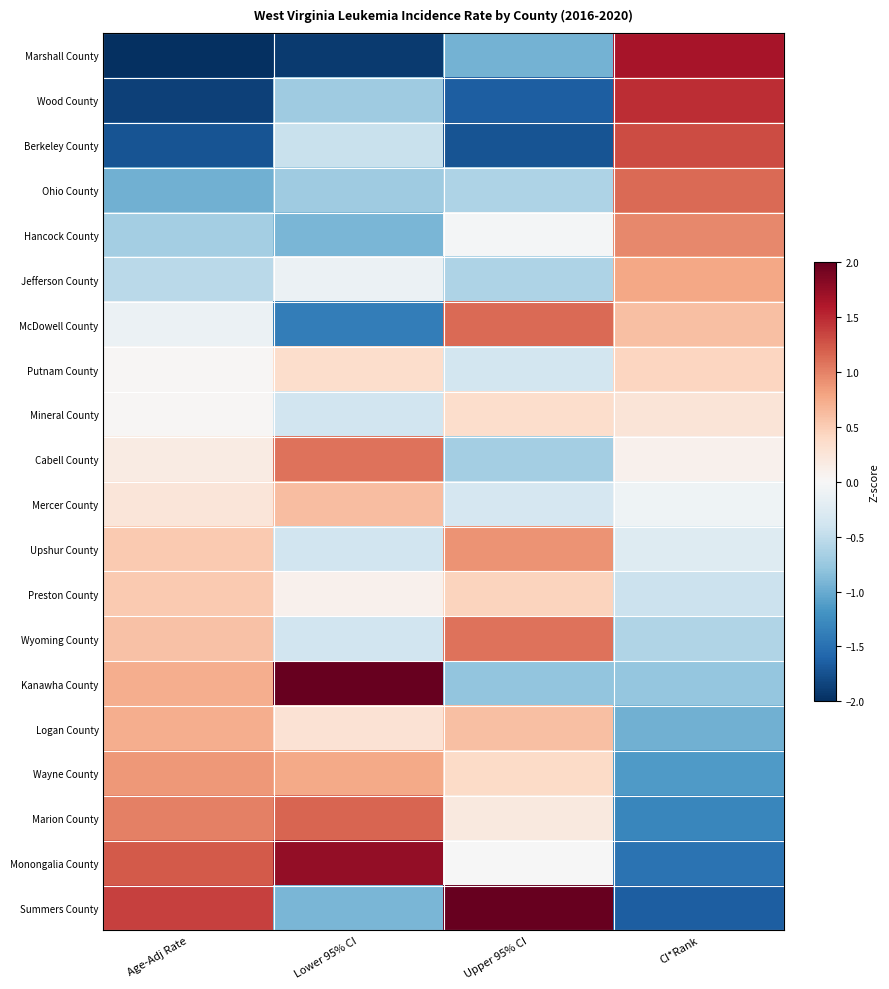

Reading left to right, transcribe all the data shown in this chart.

Marshall County: Age-Adj Rate=-2.2	Lower 95% CI=-1.9	Upper 95% CI=-0.9	CI*Rank=1.6
Wood County: Age-Adj Rate=-1.9	Lower 95% CI=-0.7	Upper 95% CI=-1.7	CI*Rank=1.5
Berkeley County: Age-Adj Rate=-1.7	Lower 95% CI=-0.4	Upper 95% CI=-1.7	CI*Rank=1.3
Ohio County: Age-Adj Rate=-1.0	Lower 95% CI=-0.7	Upper 95% CI=-0.6	CI*Rank=1.1
Hancock County: Age-Adj Rate=-0.7	Lower 95% CI=-0.9	Upper 95% CI=-0.0	CI*Rank=1.0
Jefferson County: Age-Adj Rate=-0.5	Lower 95% CI=-0.1	Upper 95% CI=-0.6	CI*Rank=0.8
McDowell County: Age-Adj Rate=-0.1	Lower 95% CI=-1.4	Upper 95% CI=1.1	CI*Rank=0.6
Putnam County: Age-Adj Rate=0.0	Lower 95% CI=0.4	Upper 95% CI=-0.4	CI*Rank=0.4
Mineral County: Age-Adj Rate=0.0	Lower 95% CI=-0.4	Upper 95% CI=0.3	CI*Rank=0.3
Cabell County: Age-Adj Rate=0.2	Lower 95% CI=1.1	Upper 95% CI=-0.7	CI*Rank=0.1
Mercer County: Age-Adj Rate=0.2	Lower 95% CI=0.6	Upper 95% CI=-0.3	CI*Rank=-0.1
Upshur County: Age-Adj Rate=0.5	Lower 95% CI=-0.4	Upper 95% CI=0.9	CI*Rank=-0.3
Preston County: Age-Adj Rate=0.5	Lower 95% CI=0.1	Upper 95% CI=0.4	CI*Rank=-0.4
Wyoming County: Age-Adj Rate=0.6	Lower 95% CI=-0.4	Upper 95% CI=1.1	CI*Rank=-0.6
Kanawha County: Age-Adj Rate=0.7	Lower 95% CI=2.1	Upper 95% CI=-0.8	CI*Rank=-0.8
Logan County: Age-Adj Rate=0.7	Lower 95% CI=0.3	Upper 95% CI=0.6	CI*Rank=-1.0
Wayne County: Age-Adj Rate=0.9	Lower 95% CI=0.8	Upper 95% CI=0.4	CI*Rank=-1.1
Marion County: Age-Adj Rate=1.0	Lower 95% CI=1.2	Upper 95% CI=0.2	CI*Rank=-1.3
Monongalia County: Age-Adj Rate=1.2	Lower 95% CI=1.8	Upper 95% CI=-0.0	CI*Rank=-1.5
Summers County: Age-Adj Rate=1.4	Lower 95% CI=-0.9	Upper 95% CI=2.7	CI*Rank=-1.6